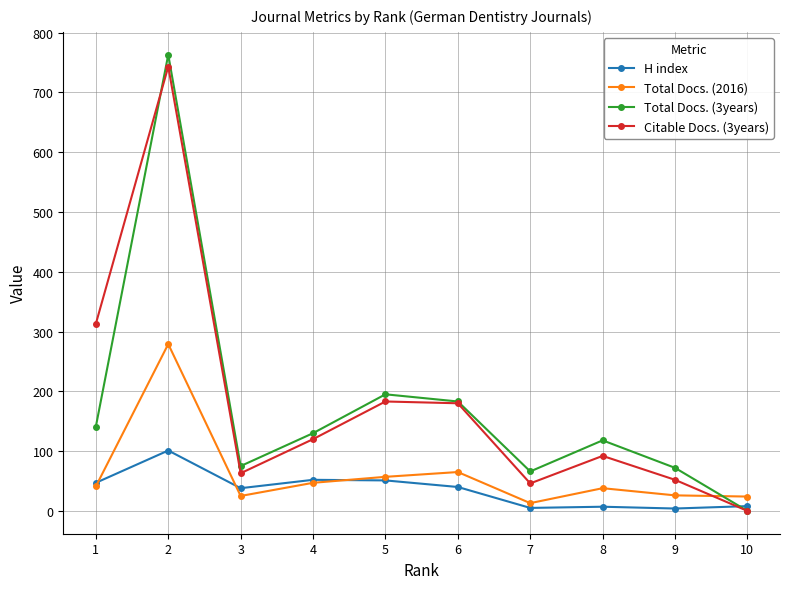

At which category is the sum across all series the highest?

2